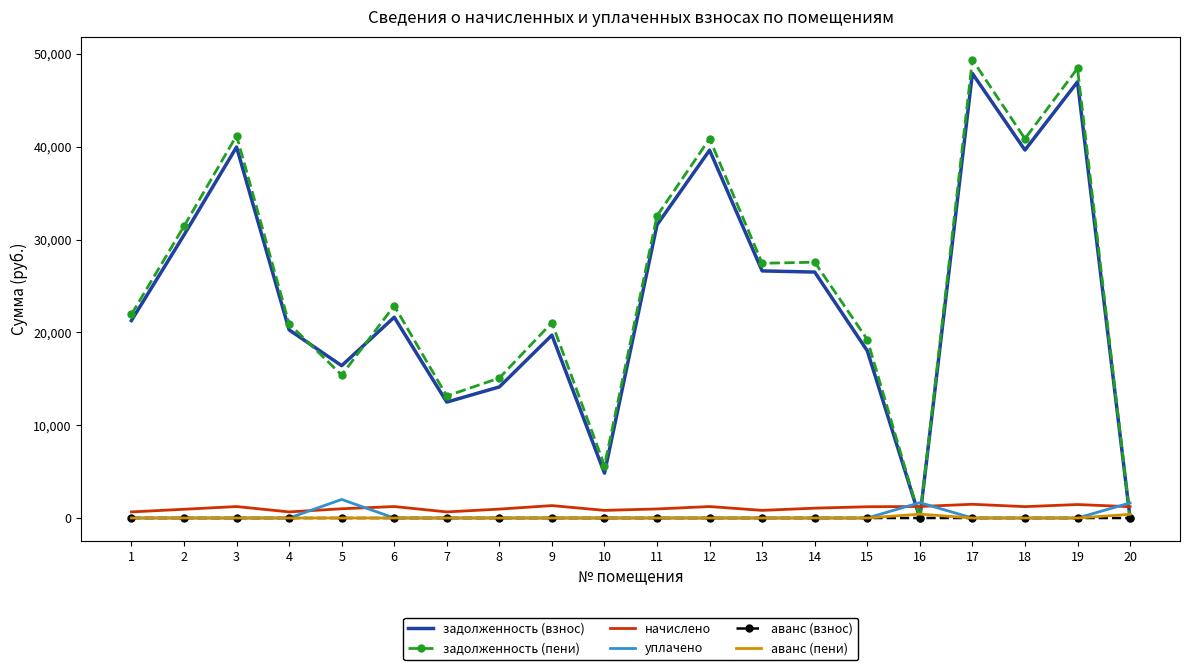

Is the value of начислено at 18 greater than the value of уплачено at 19?

Yes